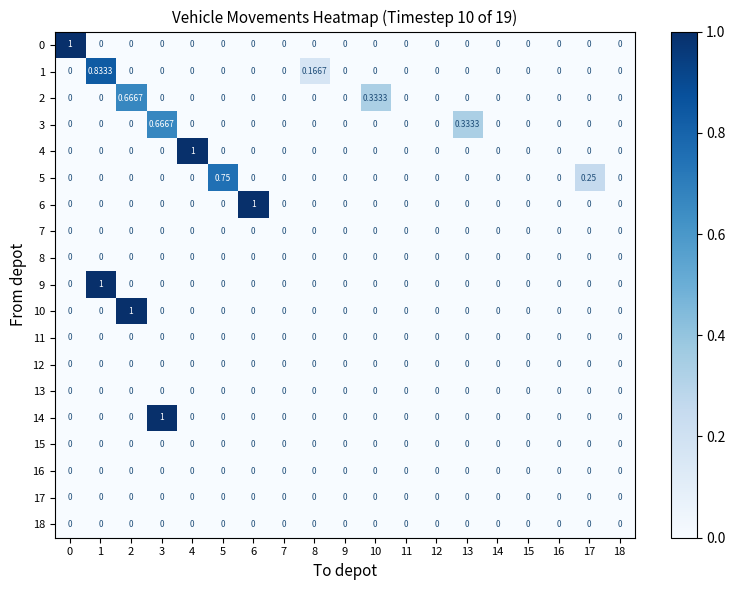

Which label corresponds to the smallest value in the chart?

1